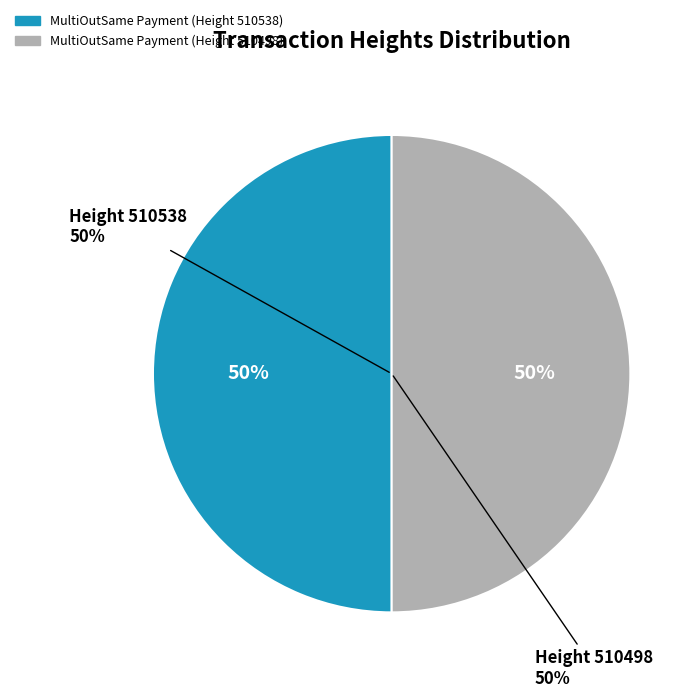

True or false: 510498 accounts for 50% of the total.

True